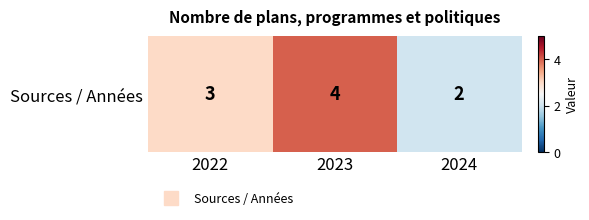

What is the change in value from 2023 to 2024?

-2